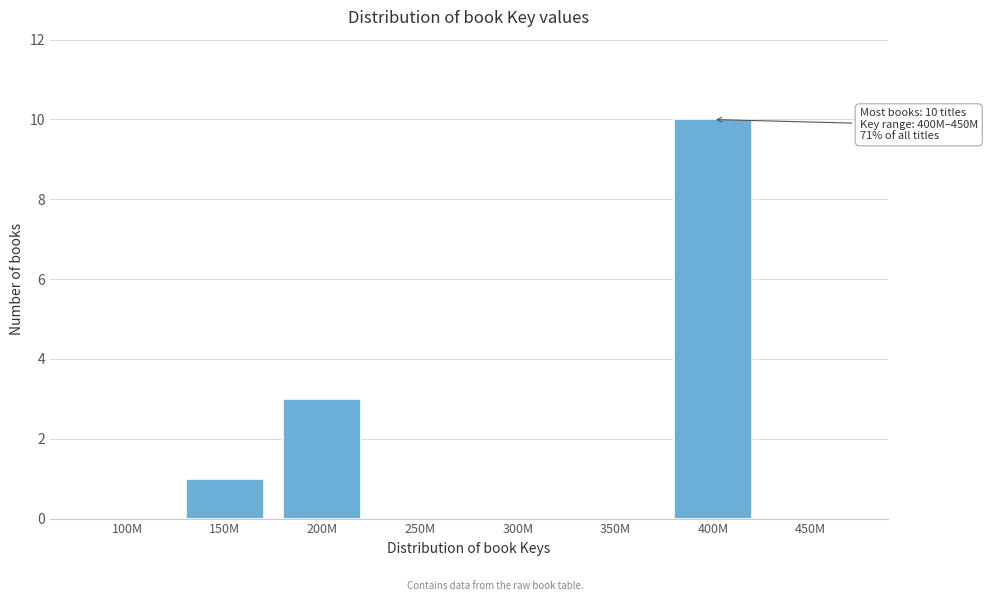

Reading left to right, transcribe all the data shown in this chart.

100M=0	150M=1	200M=3	250M=0	300M=0	350M=0	400M=10	450M=0